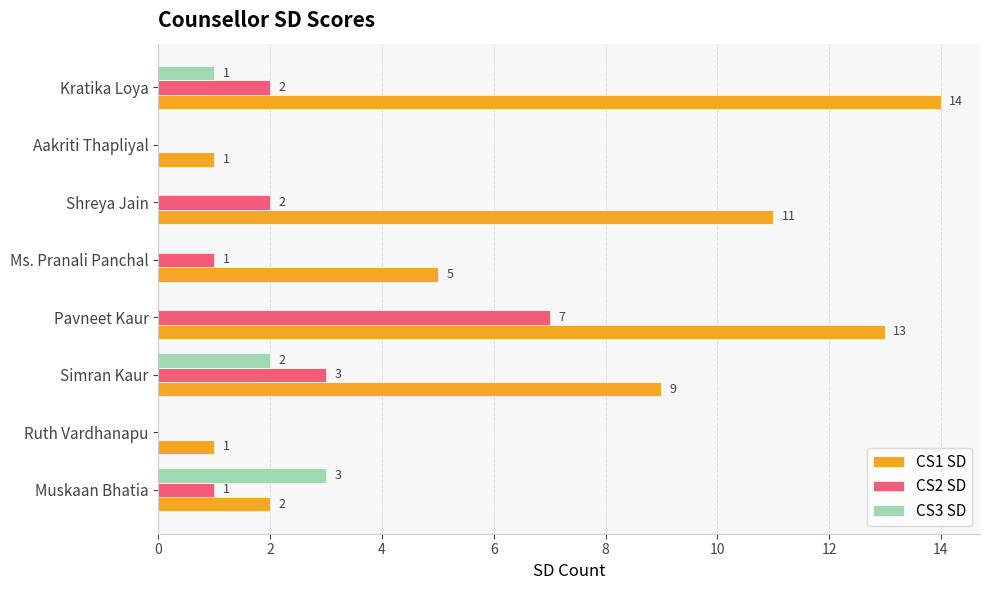

What is the greatest value displayed?

14